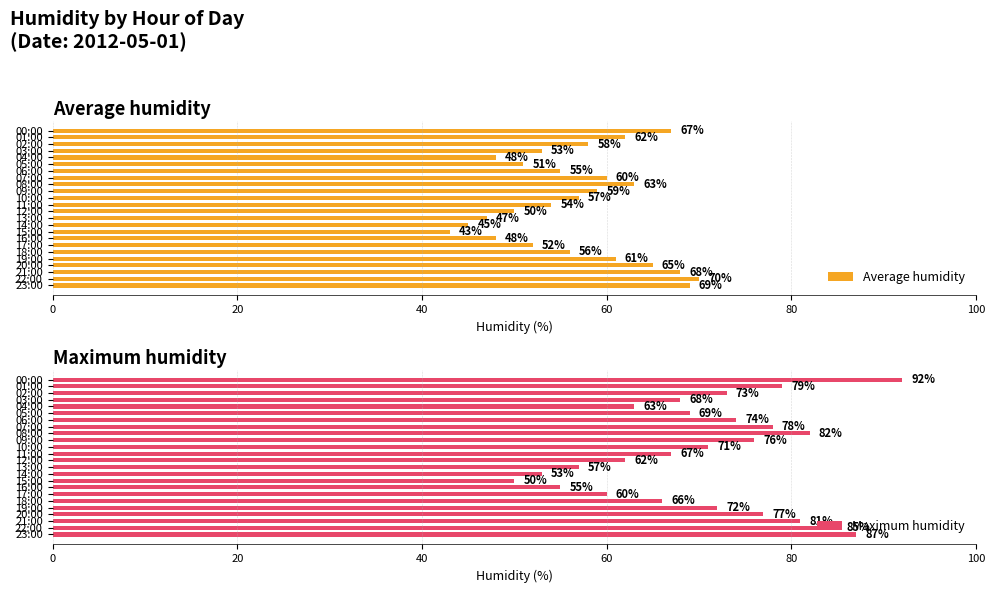

What is the lowest value of the Maximum humidity series?

50